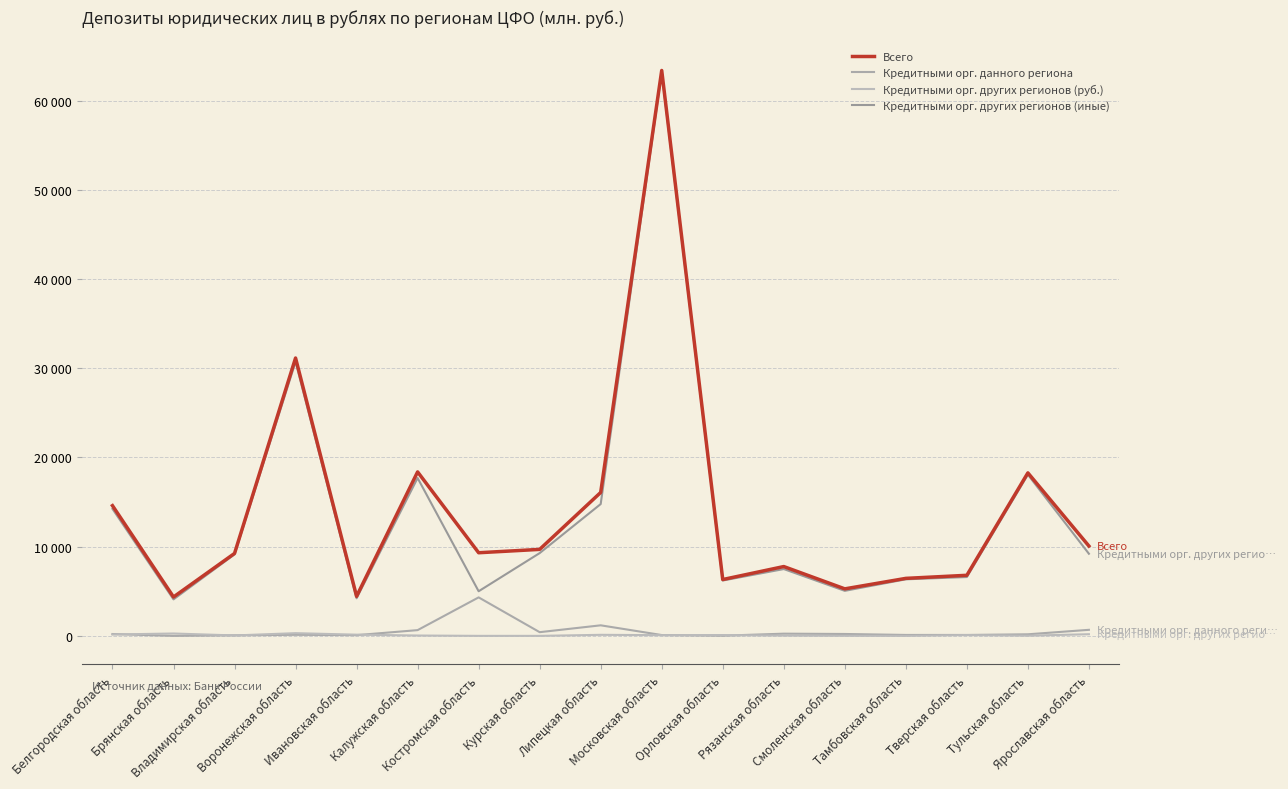

At which category is the sum across all series the highest?

Московская область